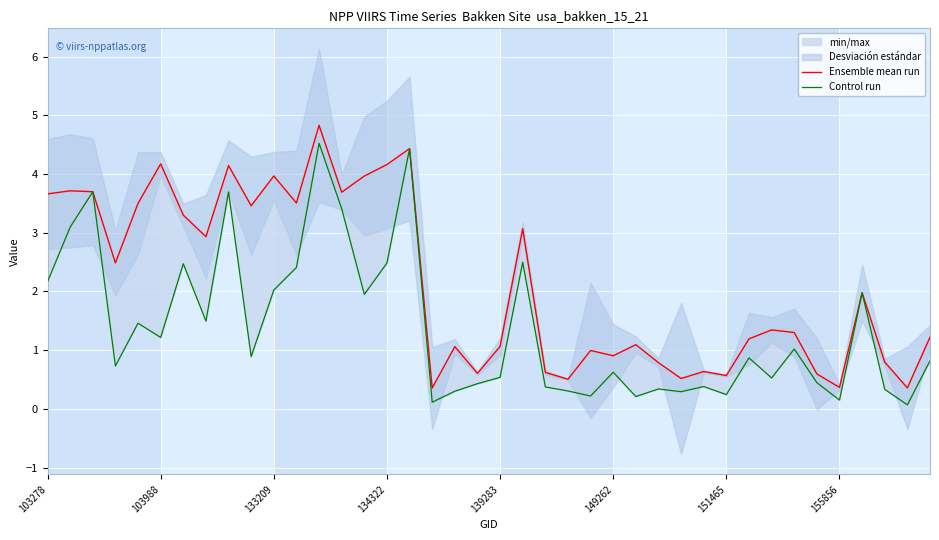

Is the value of Control run at 134322 greater than the value of Ensemble mean run at 8?

No